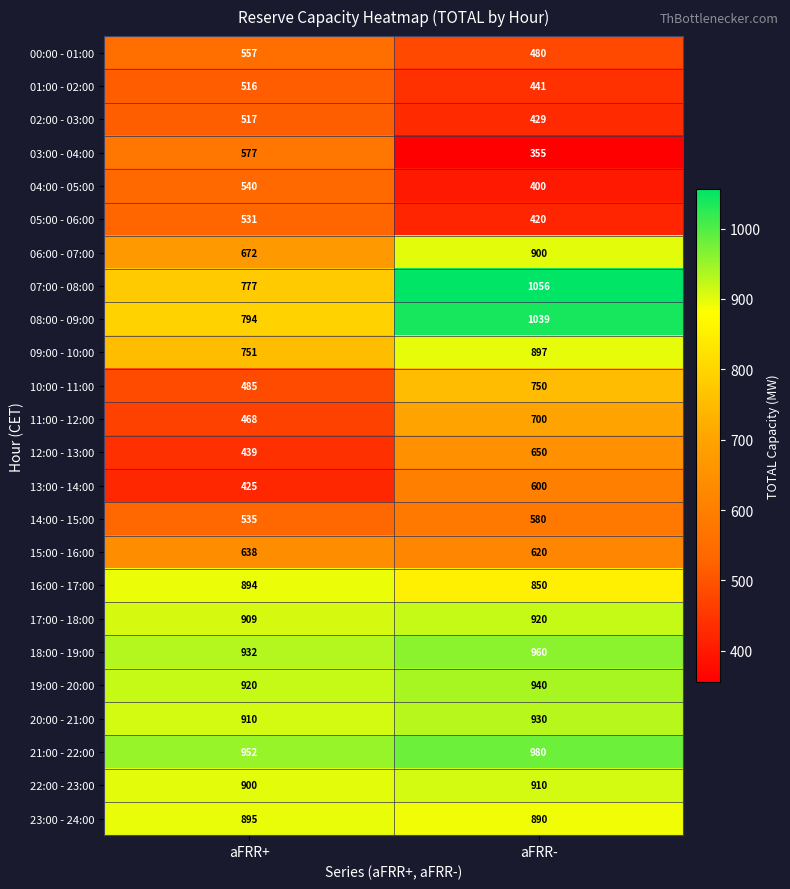

What is the sum of all 18:00 - 19:00 values?

1892